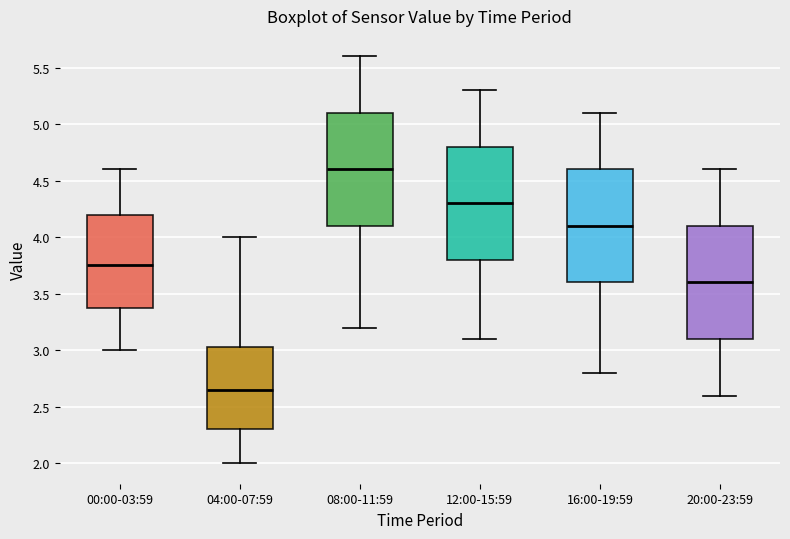

Where does the lower whisker of the box for 12:00-15:59 end on the y-axis? The values are not printed on the chart, so give them approximately, as read against the axis.

3.10